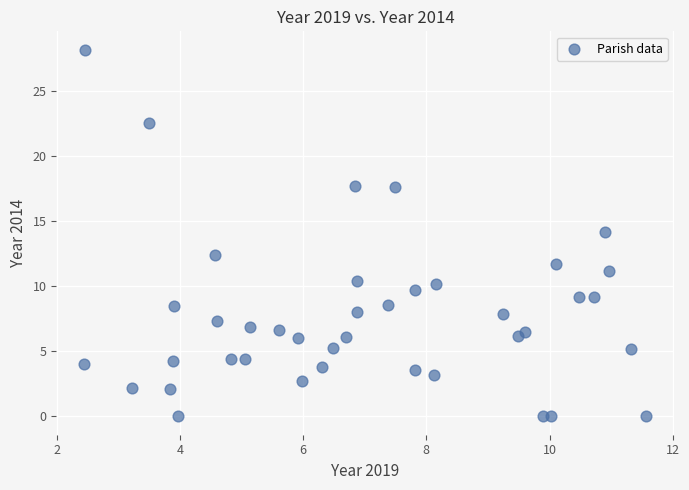

What is the range of Y values (max minus min)?

28.2